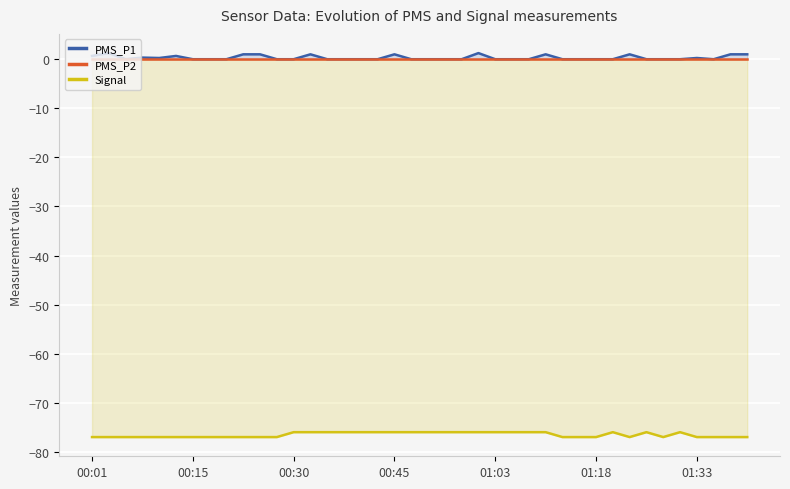

True or false: Signal has a value of -26.3 at 20.

False